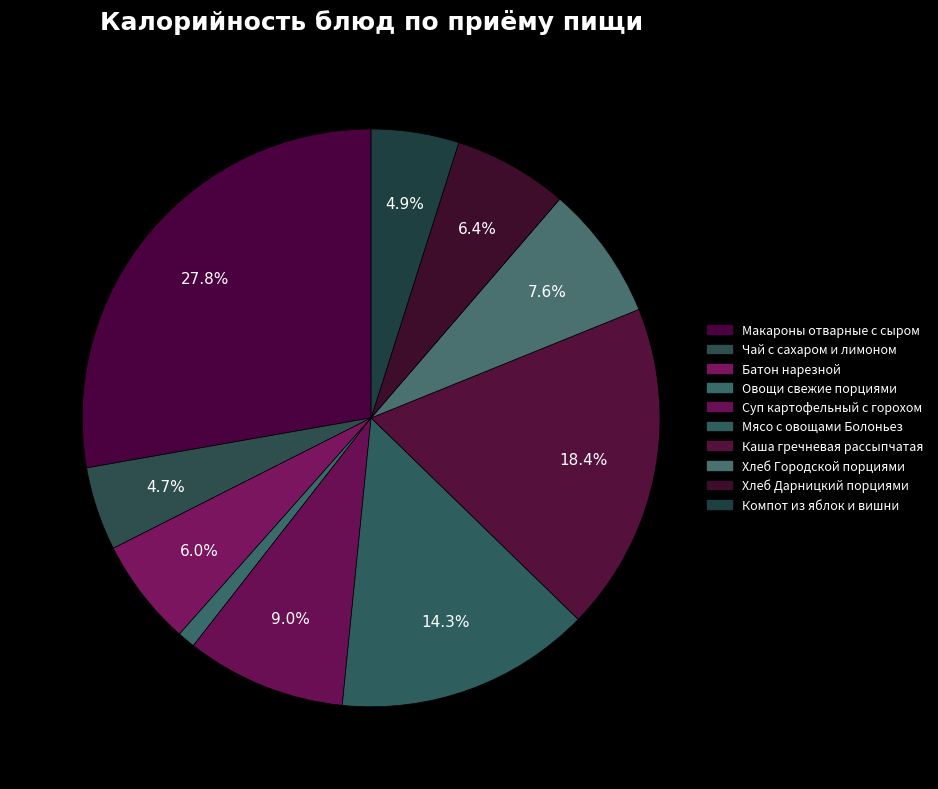

Rank the categories by value from lowest to highest.

Овощи свежие порциями, Чай с сахаром и лимоном, Компот из яблок и вишни, Батон нарезной, Хлеб Дарницкий порциями, Хлеб Городской порциями, Суп картофельный с горохом, Мясо с овощами Болоньез, Каша гречневая рассыпчатая, Макароны отварные с сыром